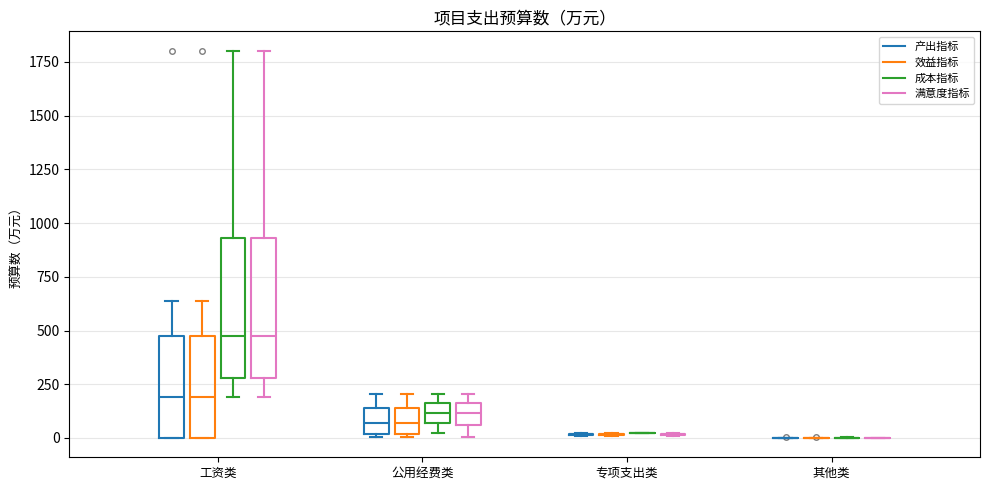

Reading left to right, transcribe this box plot: for each box, give where its median line is, the range the box spans, and where its two whiskers end, as read against the y-axis. The values are not printed on the chart, so give them approximately, as read against the axis.

工资类 (产出指标): median 200, box 0 to 450, whiskers 0 to 650
工资类 (效益指标): median 200, box 0 to 450, whiskers 0 to 650
工资类 (成本指标): median 450, box 300 to 950, whiskers 200 to 1800
工资类 (满意度指标): median 450, box 300 to 950, whiskers 200 to 1800
公用经费类 (产出指标): median 50, box 0 to 150, whiskers 0 (just below the box's lower edge) to 200
公用经费类 (效益指标): median 50, box 0 to 150, whiskers 0 (just below the box's lower edge) to 200
公用经费类 (成本指标): median 100, box 50 to 150, whiskers 0 to 200
公用经费类 (满意度指标): median 100, box 50 to 150, whiskers 0 to 200
专项支出类 (产出指标): box collapsed to a line at 0, whiskers 0 to 0
专项支出类 (效益指标): box collapsed to a line at 0, whiskers 0 to 0
专项支出类 (成本指标): box collapsed to a line at 0, whiskers 0 to 0
专项支出类 (满意度指标): box collapsed to a line at 0, whiskers 0 to 0
其他类 (产出指标): box collapsed to a line at 0, whiskers 0 to 0
其他类 (效益指标): box collapsed to a line at 0, whiskers 0 to 0
其他类 (成本指标): box collapsed to a line at 0, whiskers 0 to 0
其他类 (满意度指标): box collapsed to a line at 0, whiskers 0 to 0